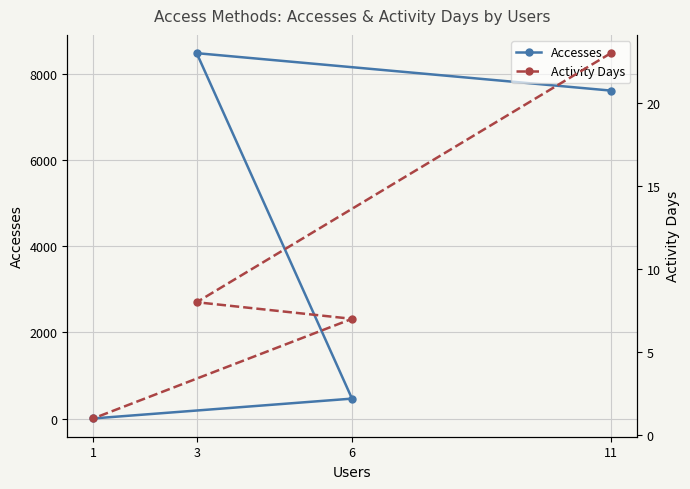

What is the difference between the maximum and minimum values in the Activity Days series?

22